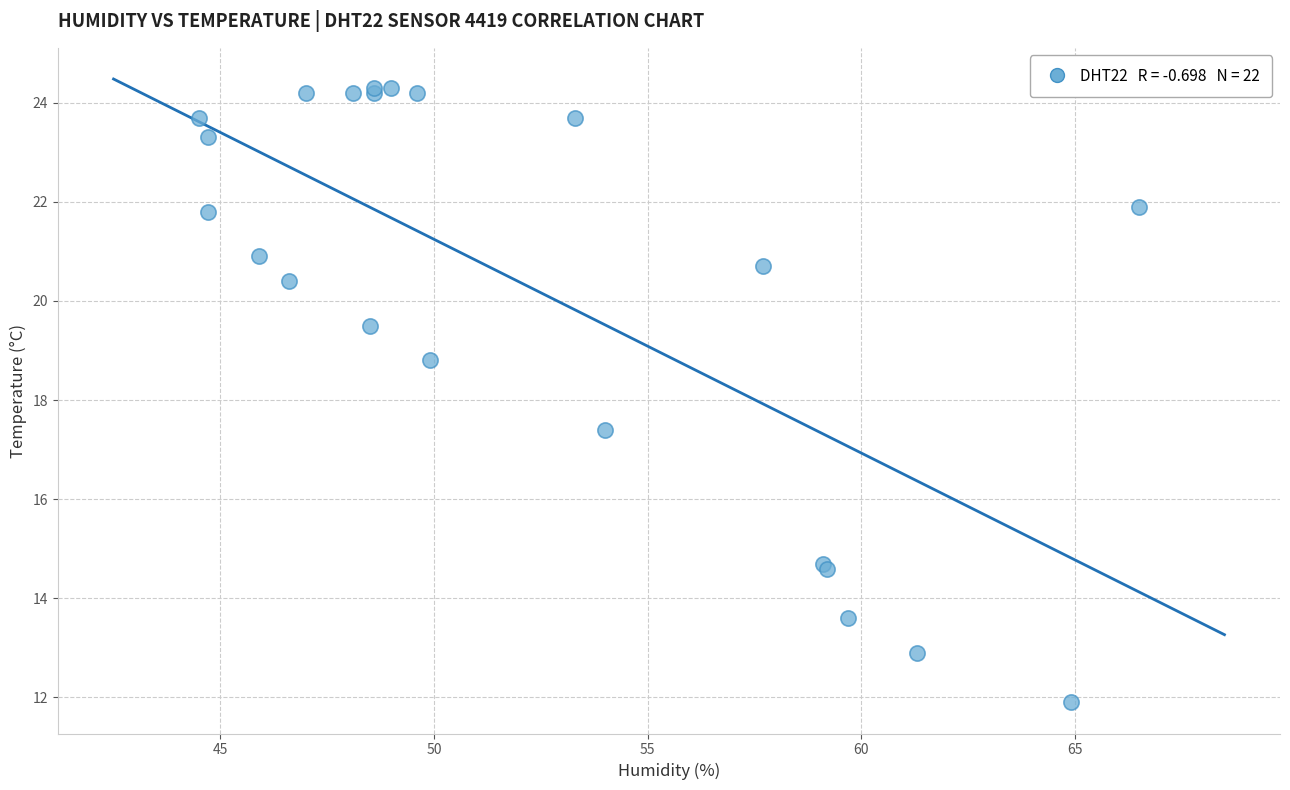

What Y value in the scatter plot is closest to 18?

17.4